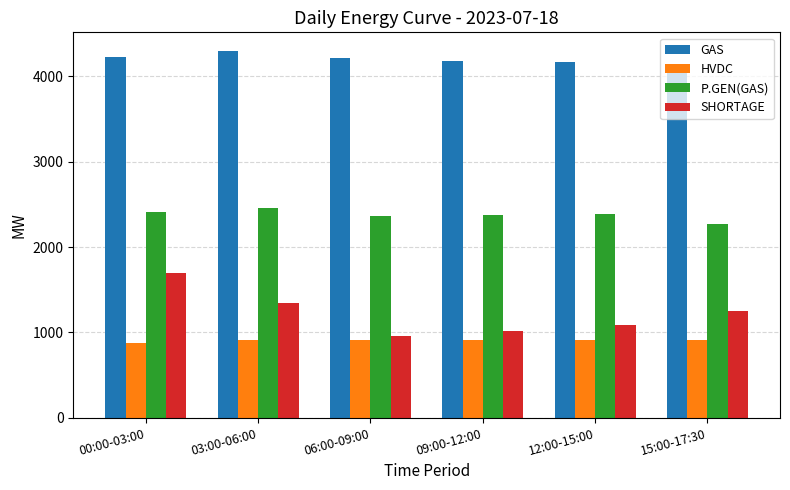

What is the highest value of the SHORTAGE series?

1691.6